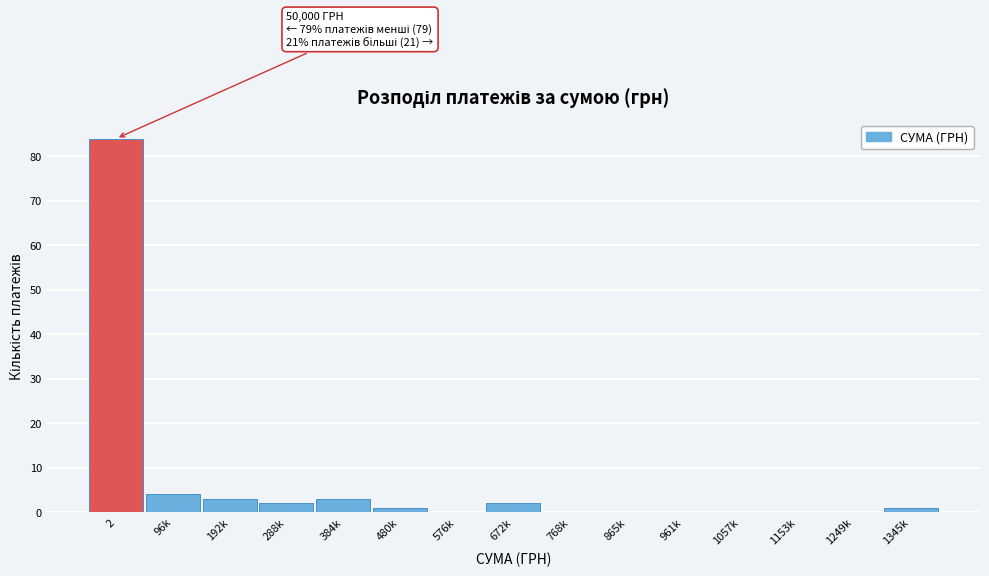

Reading left to right, list all the values displayed in this chart.

2=84	96k=4	192k=3	288k=2	384k=3	480k=1	576k=0	672k=2	768k=0	865k=0	961k=0	1057k=0	1153k=0	1249k=0	1345k=1